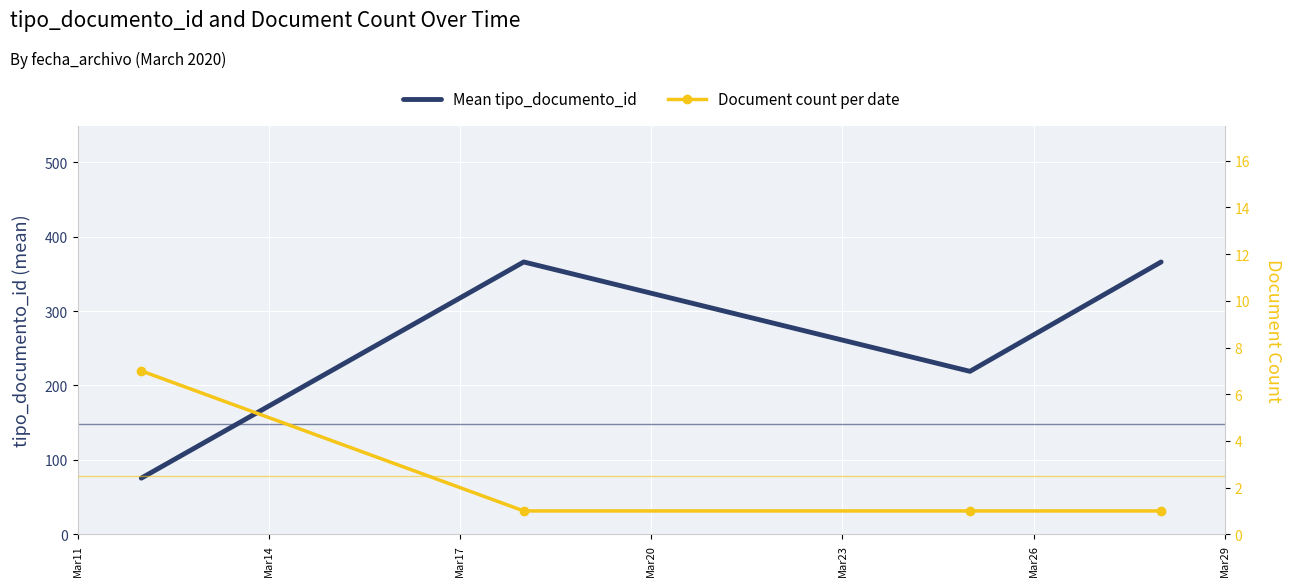

At Mar20, list the series in order from smallest to largest.

Document count per date, Mean tipo_documento_id